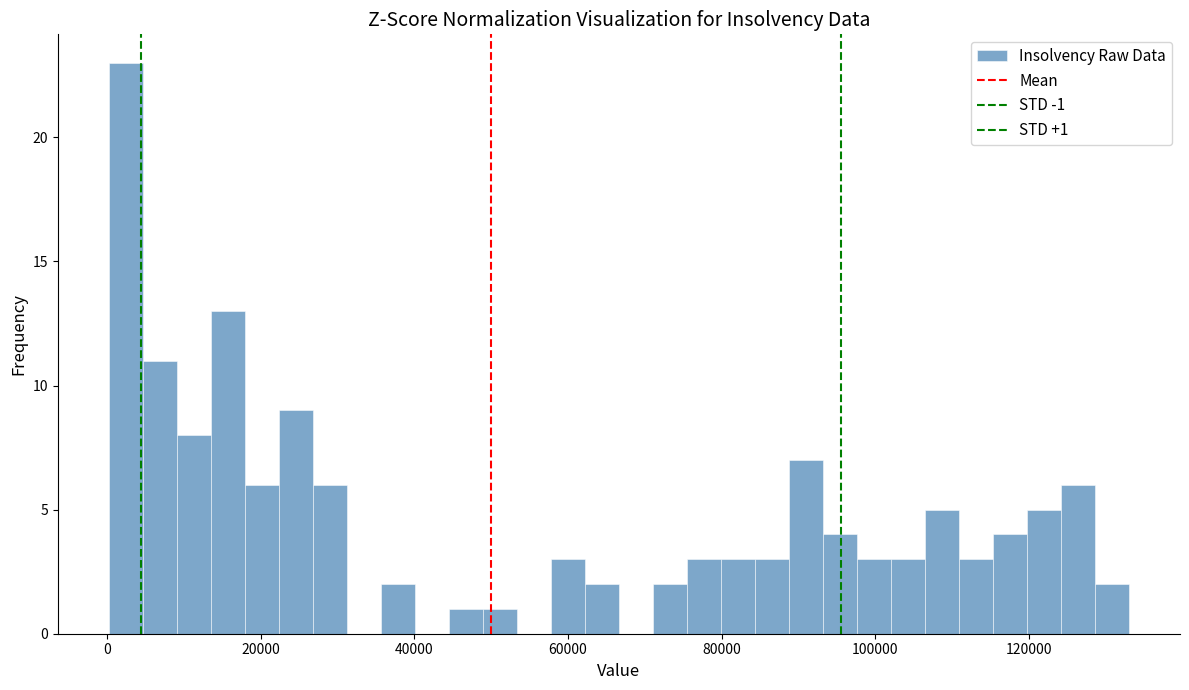

Read against the x-axis, roughly where is the centre of the tallest bar?

2000